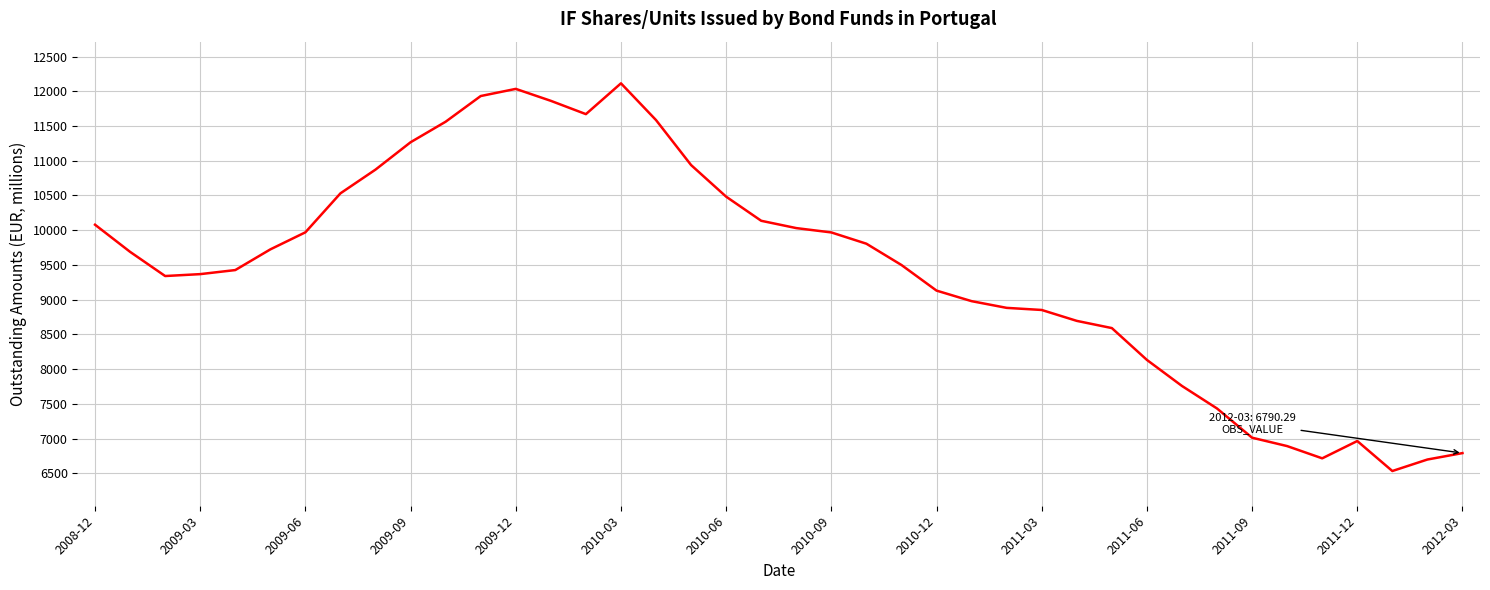

What is the difference between the maximum and minimum values?

5582.5